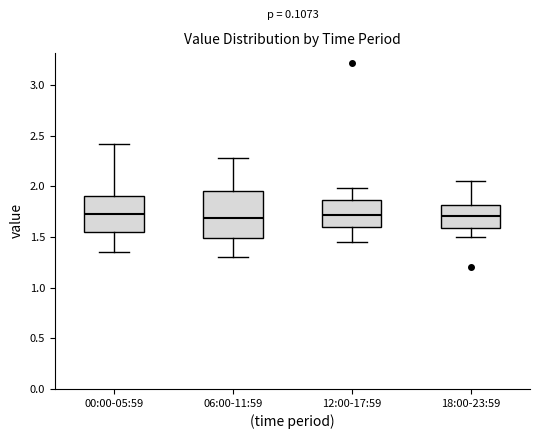

Where does the upper whisker of the box for 18:00-23:59 end on the y-axis? The values are not printed on the chart, so give them approximately, as read against the axis.

2.05